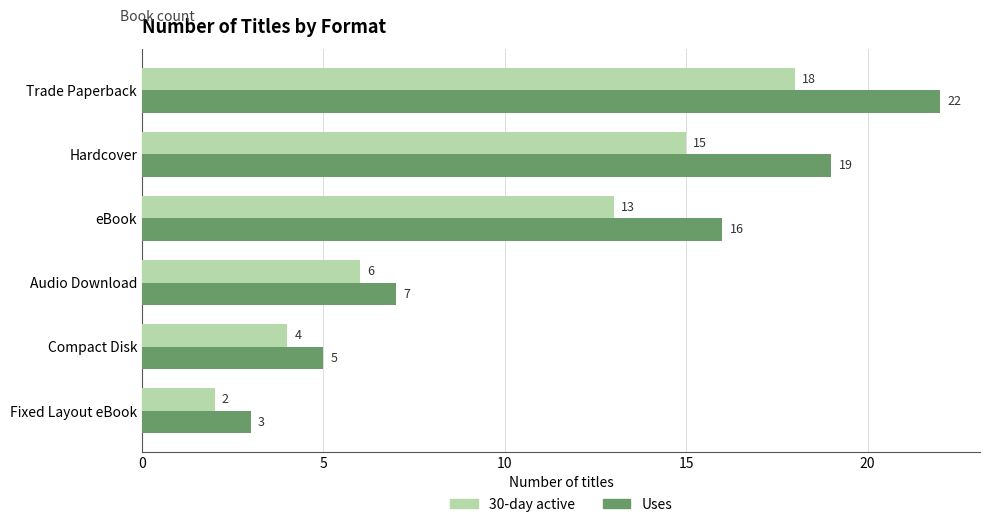

Count the number of data series in this chart.

2